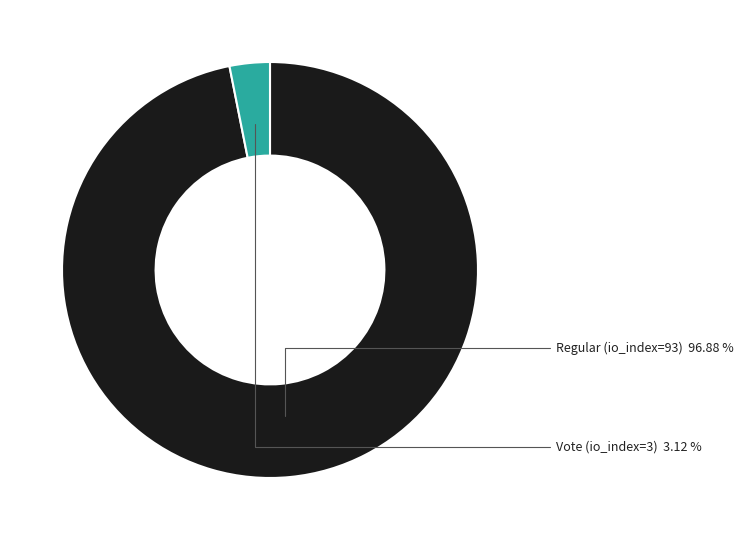

Do Vote (io_index=3) and Regular (io_index=93) together represent more than half of the pie?

Yes